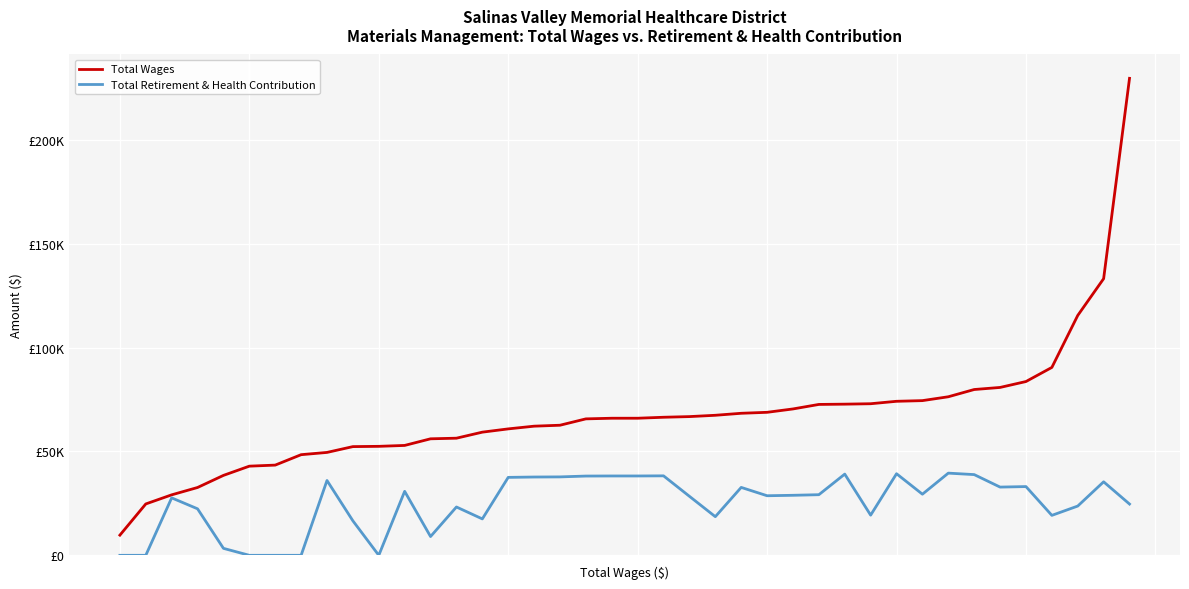

What is the difference between the second highest and minimum values in the Total Retirement & Health Contribution series?

39266